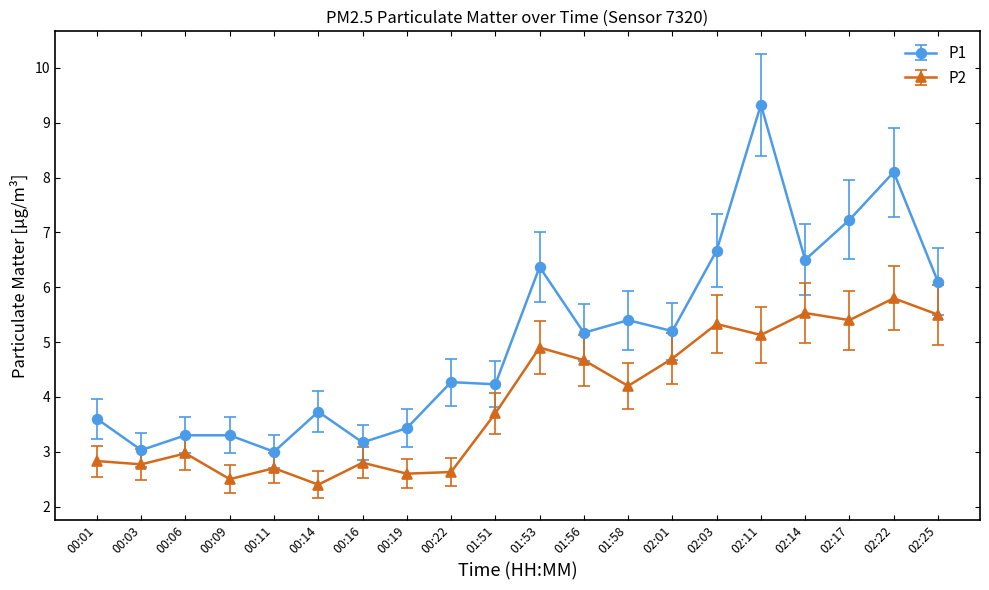

At 01:51, list the series in order from largest to smallest.

P1, P2